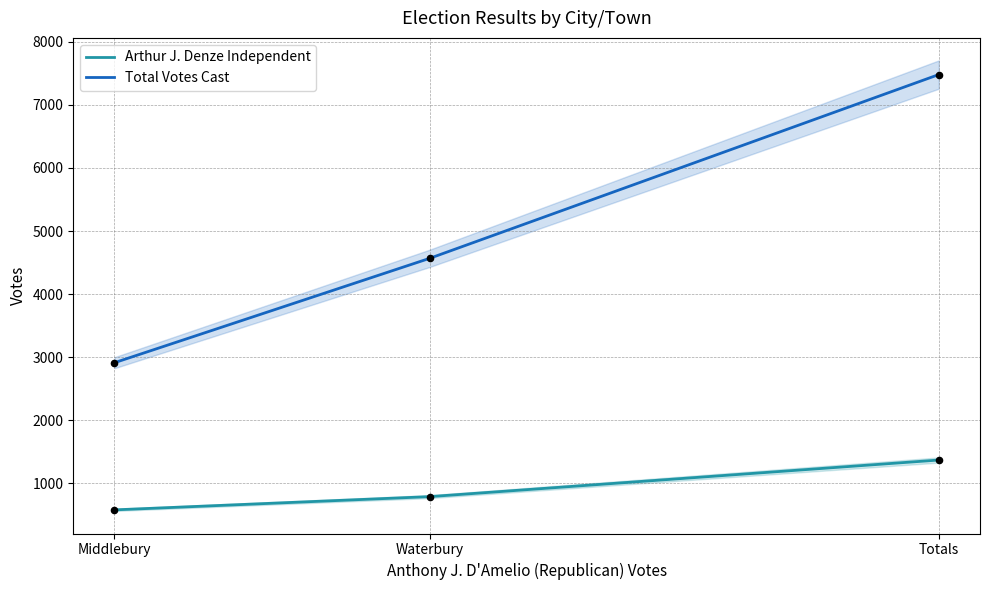

What are all the series names shown in the legend?

Arthur J. Denze Independent, Total Votes Cast